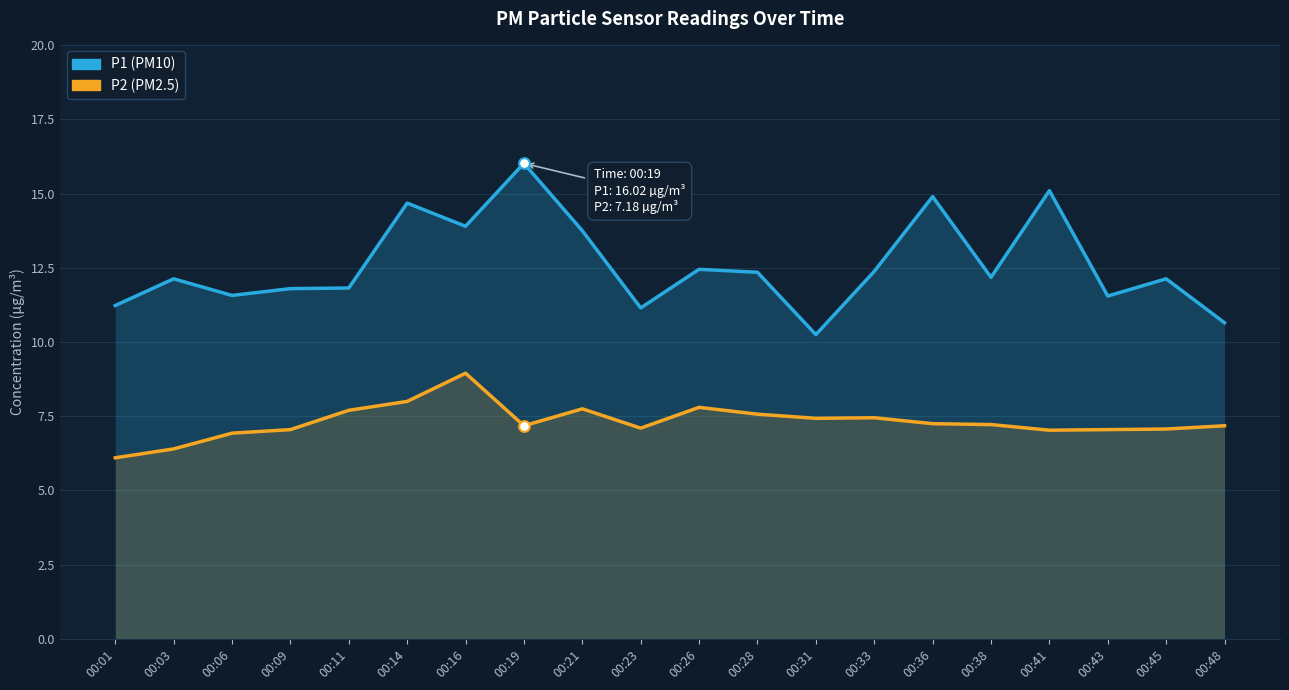

Which series has the largest total across all categories?

P1